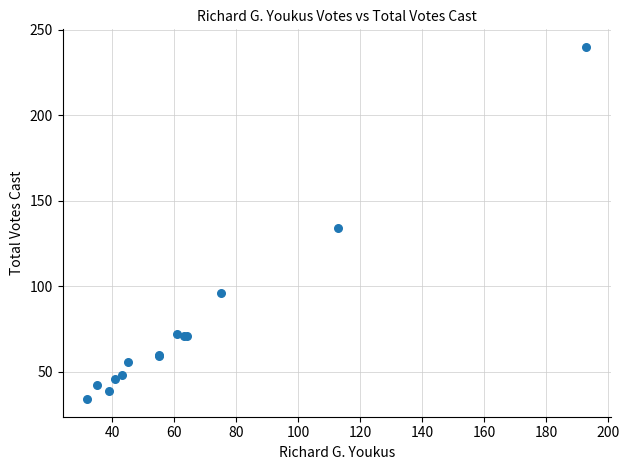

What Y value in the scatter plot is closest to 137?

134